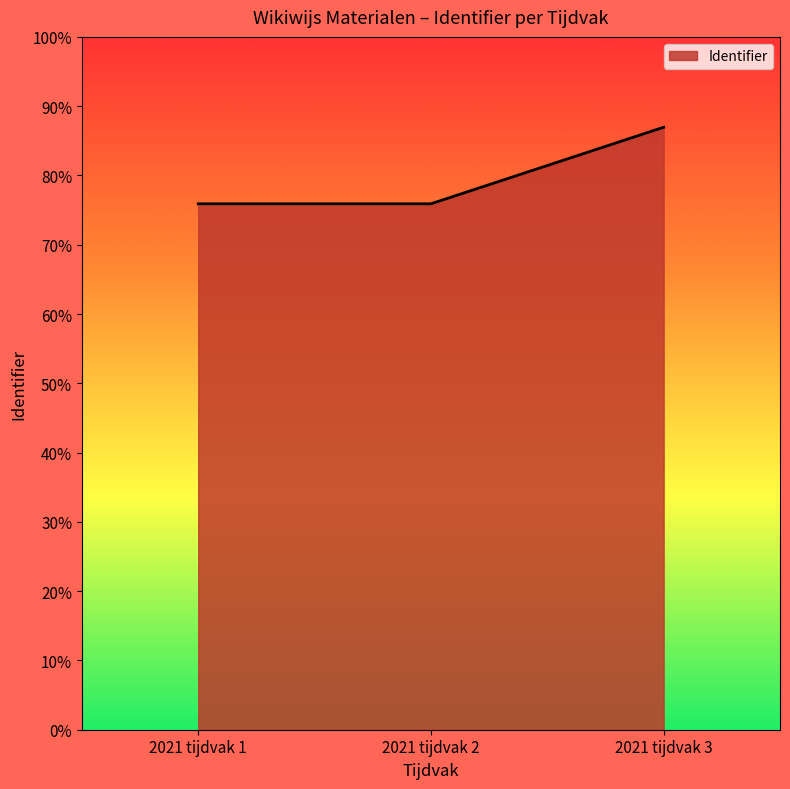

What is the smallest value displayed?

75.9